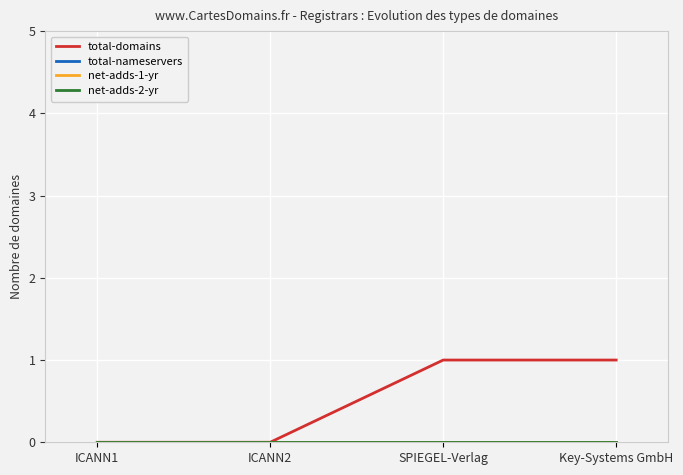

Is the value of net-adds-2-yr at SPIEGEL-Verlag greater than the value of total-nameservers at ICANN1?

No